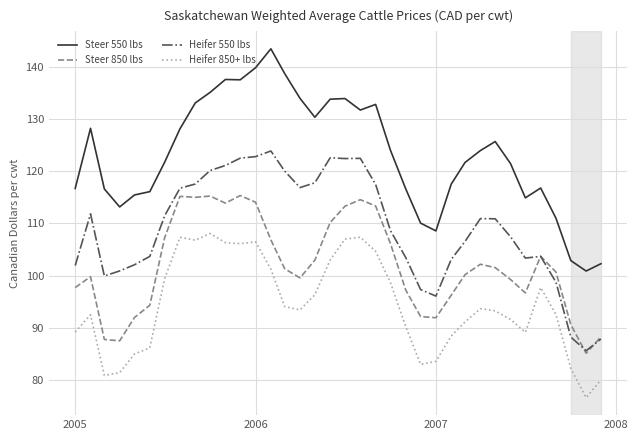

Which series has the widest spread of values?

Steer 550 lbs